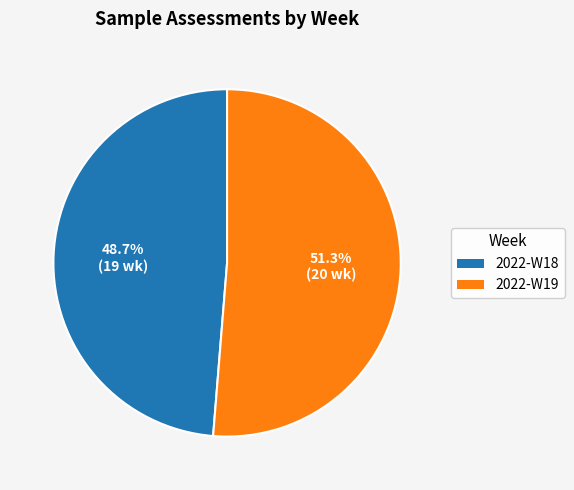

Is there any slice that represents more than half of the pie?

Yes